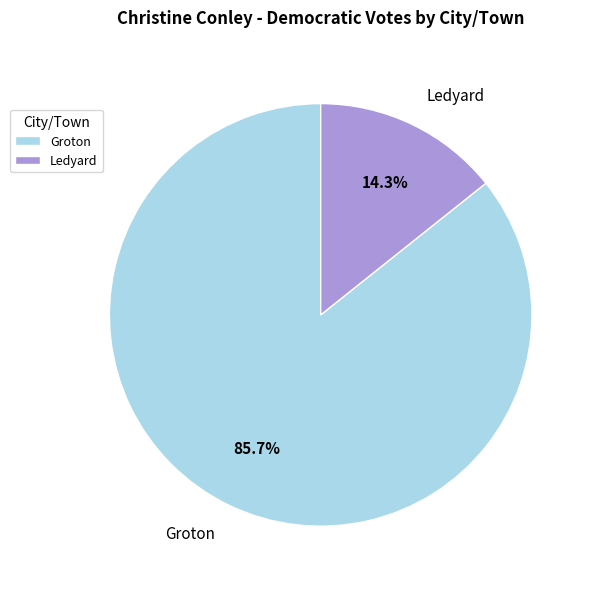

Between Groton and Ledyard, which is larger?

Groton